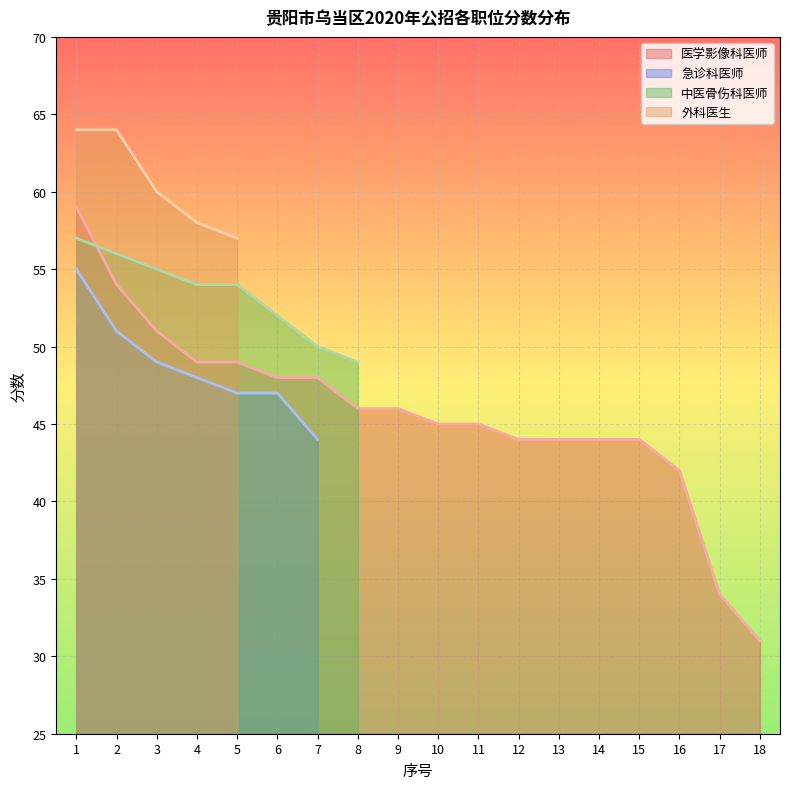

Which has a higher value, 10 or 3?

3